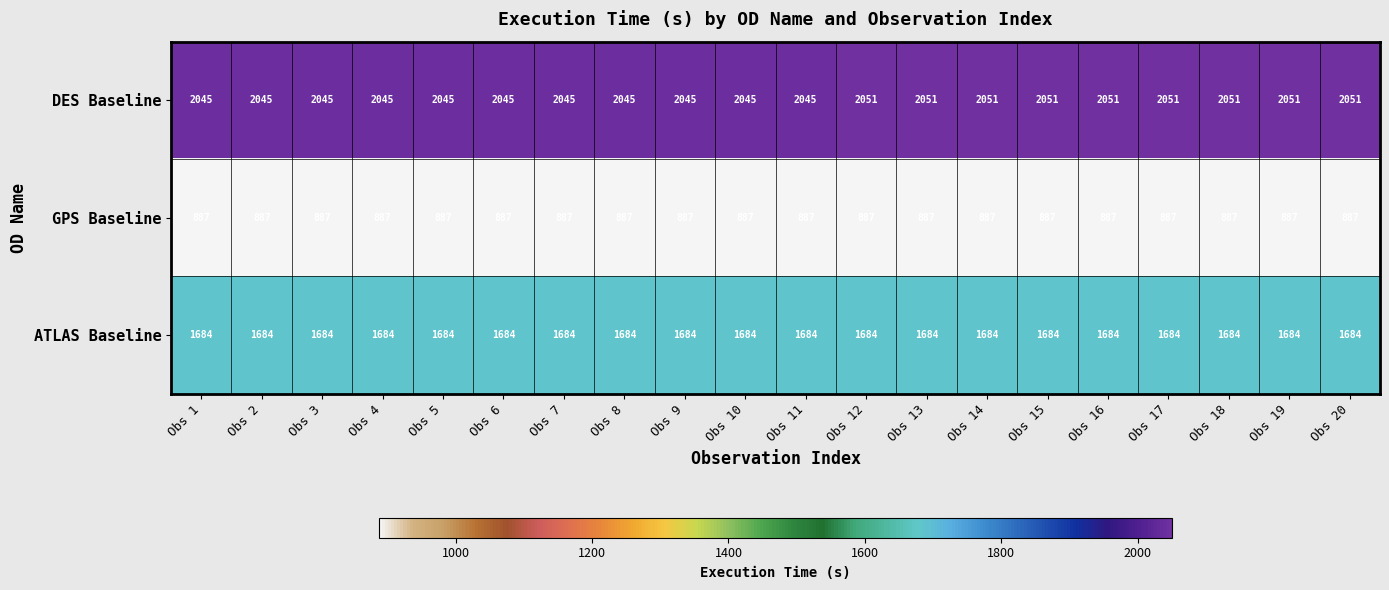

What is the maximum value for DES Baseline?

2051